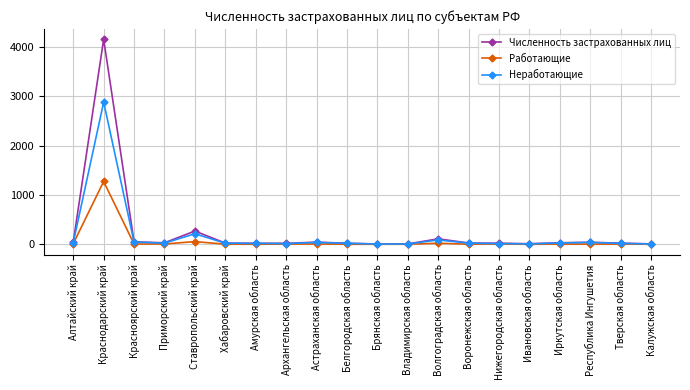

Which series has the largest total across all categories?

Численность застрахованных лиц